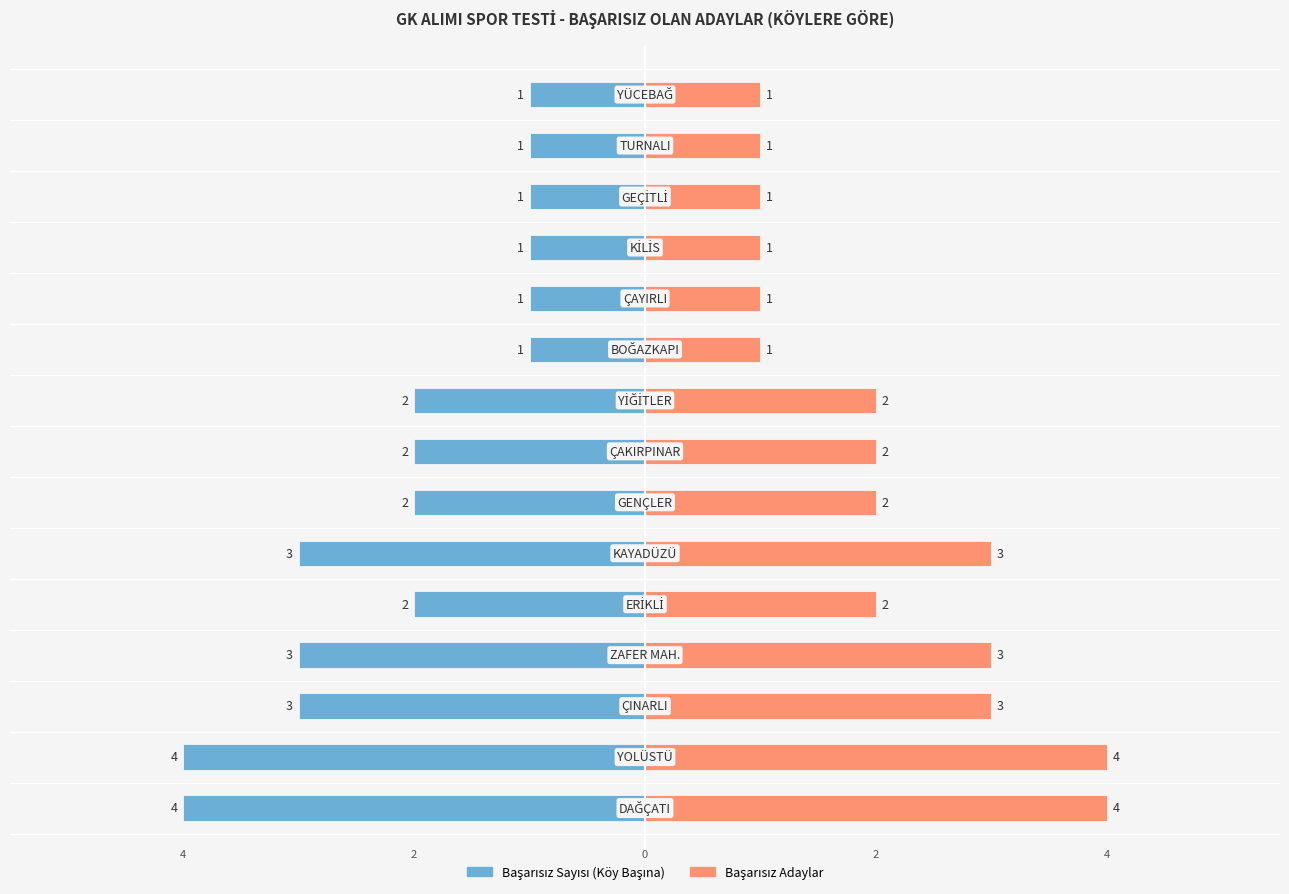

At how many categories does at least one series exceed 0?

15